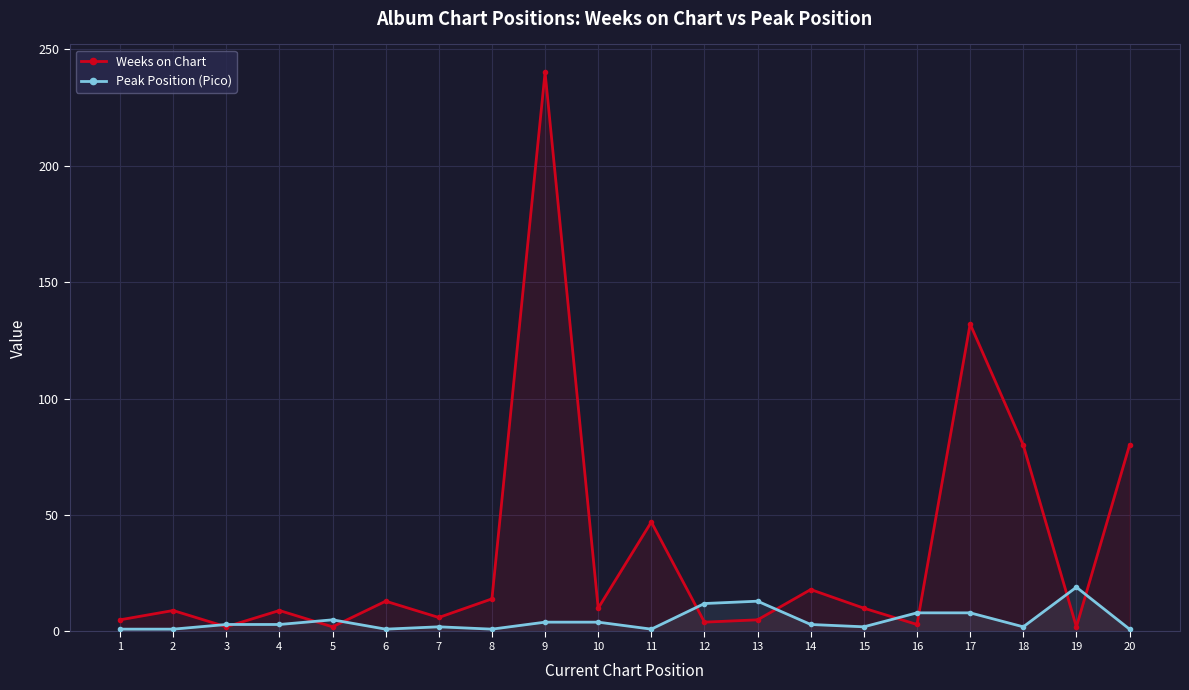

What are all the series names shown in the legend?

Weeks on Chart, Peak Position (Pico)